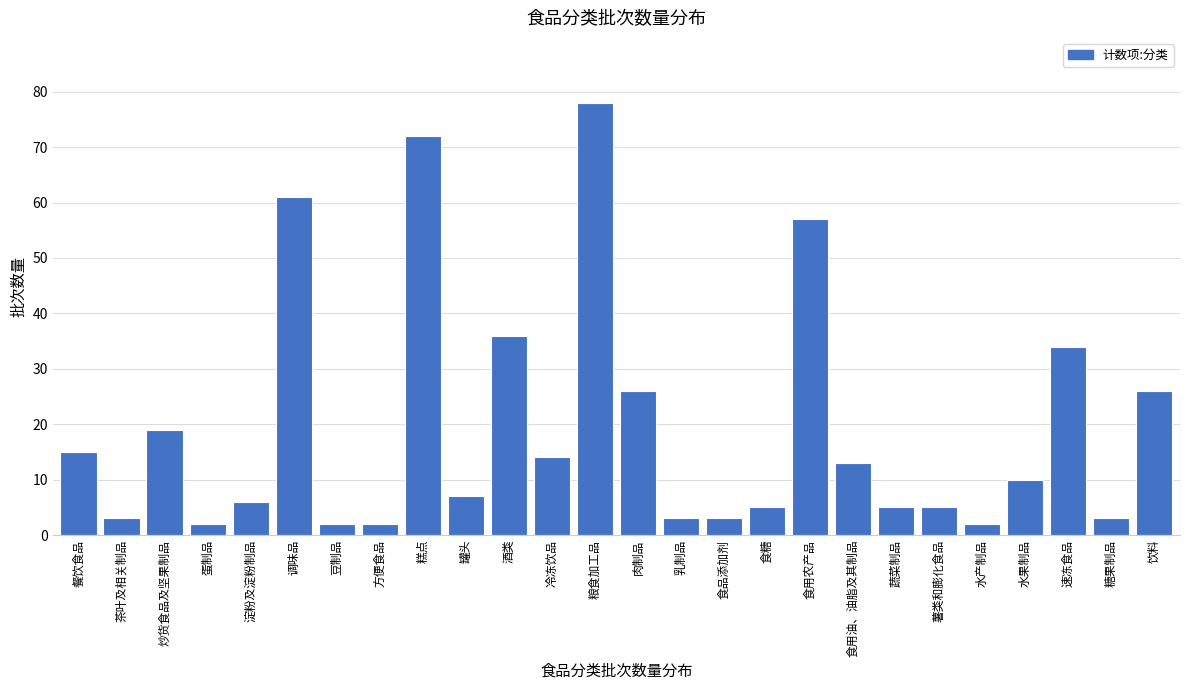

Reading left to right, extract all data points from this chart.

15	3	19	2	6	61	2	2	72	7	36	14	78	26	3	3	5	57	13	5	5	2	10	34	3	26